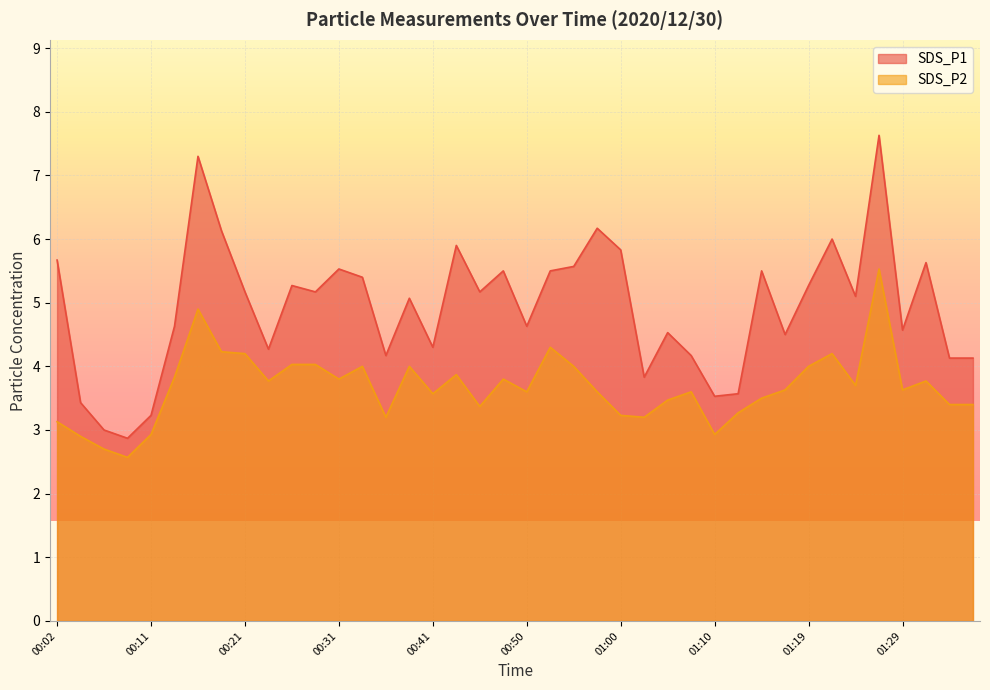

What position from the left is 00:06?

3